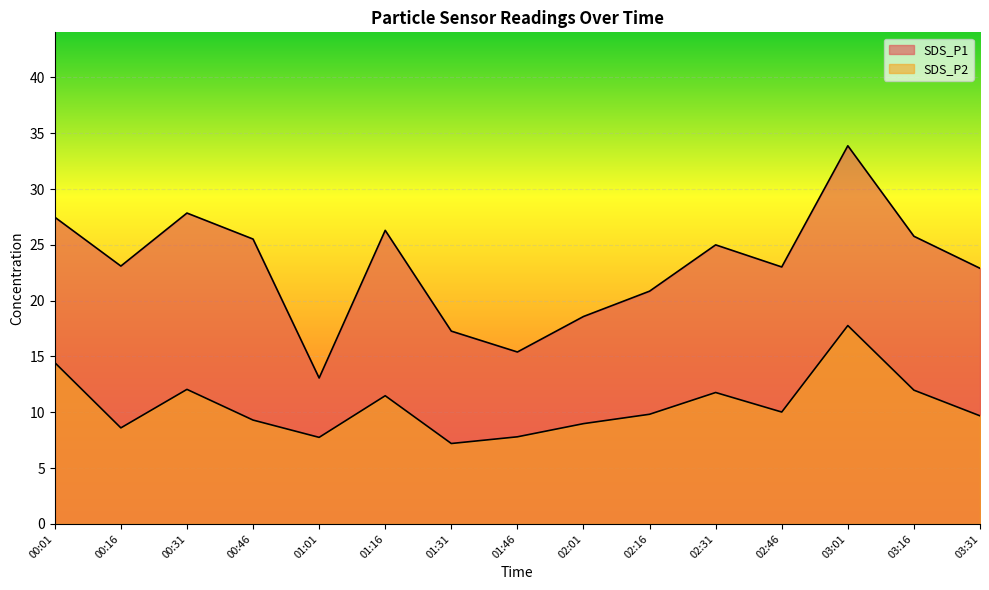

True or false: SDS_P2 and SDS_P1 cross at least once.

False